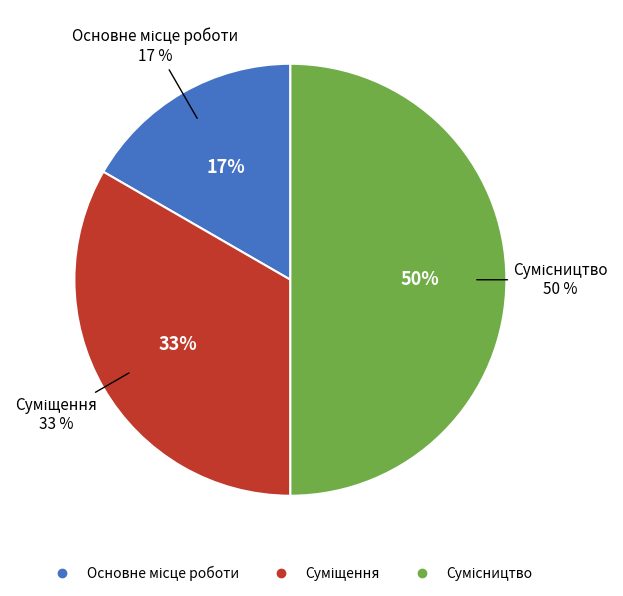

How many slices are in this pie chart?

3